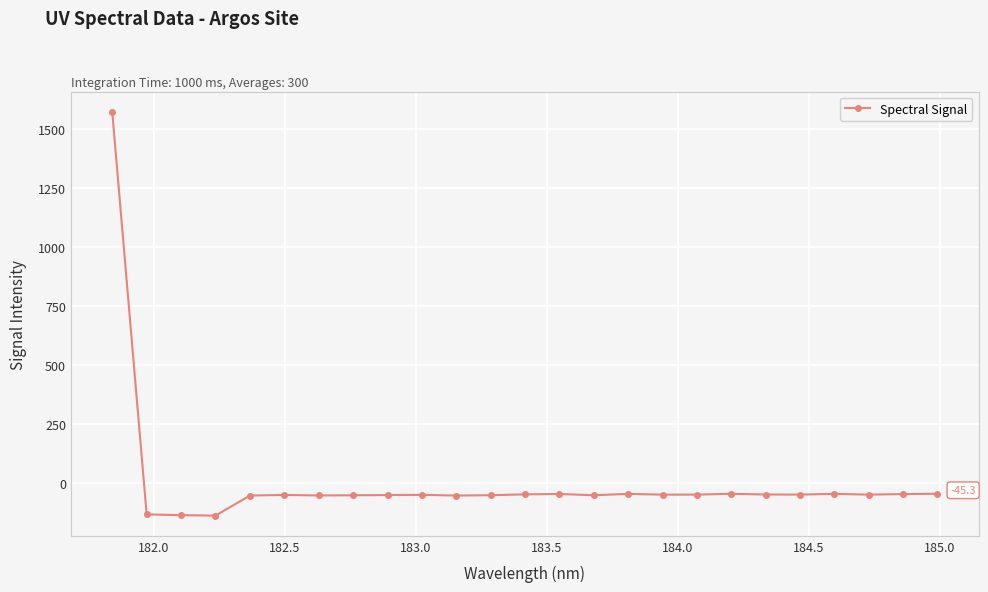

What is the value of the 17th point from the left?

-49.1